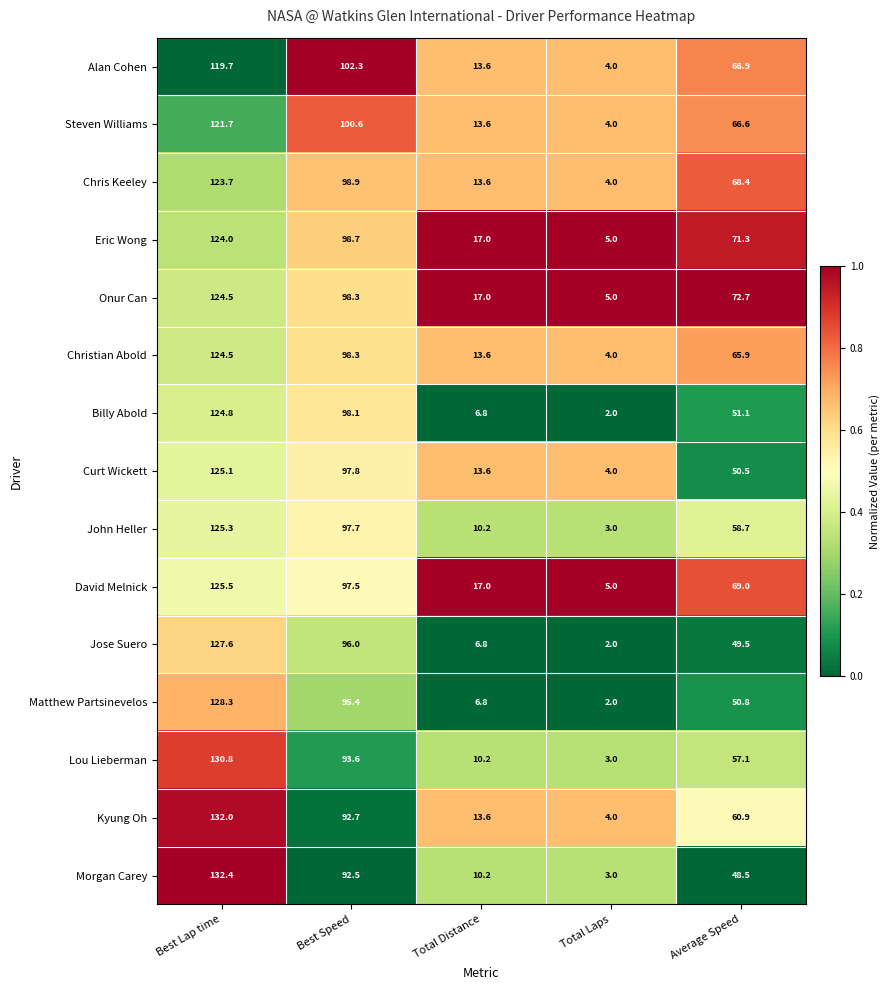

How many categories are shown in the chart?

5